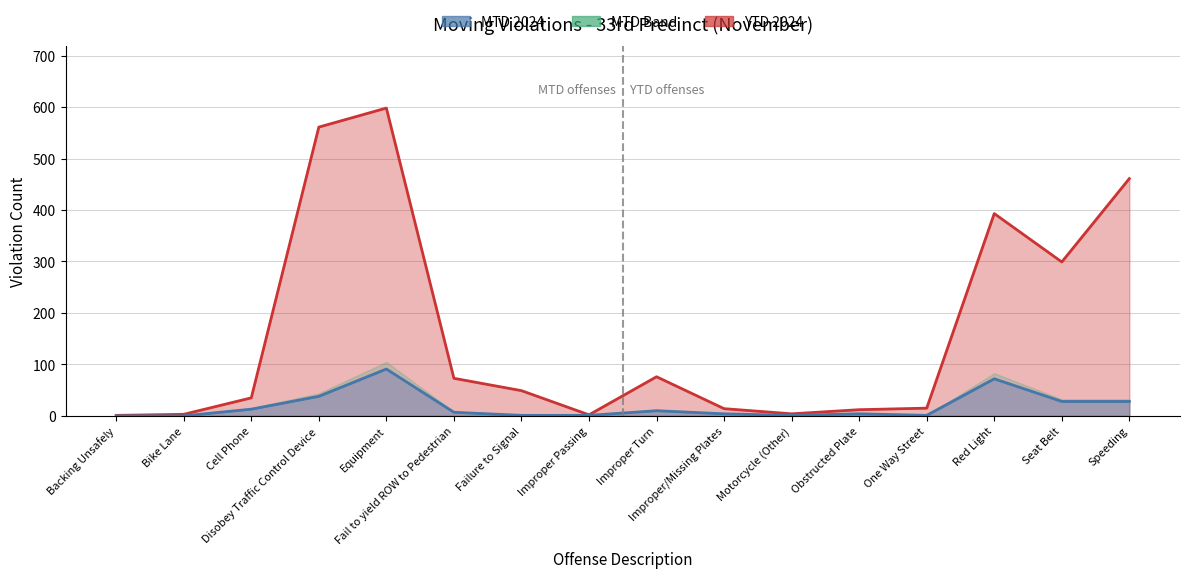

Does the chart display data point markers on the line(s)?

No